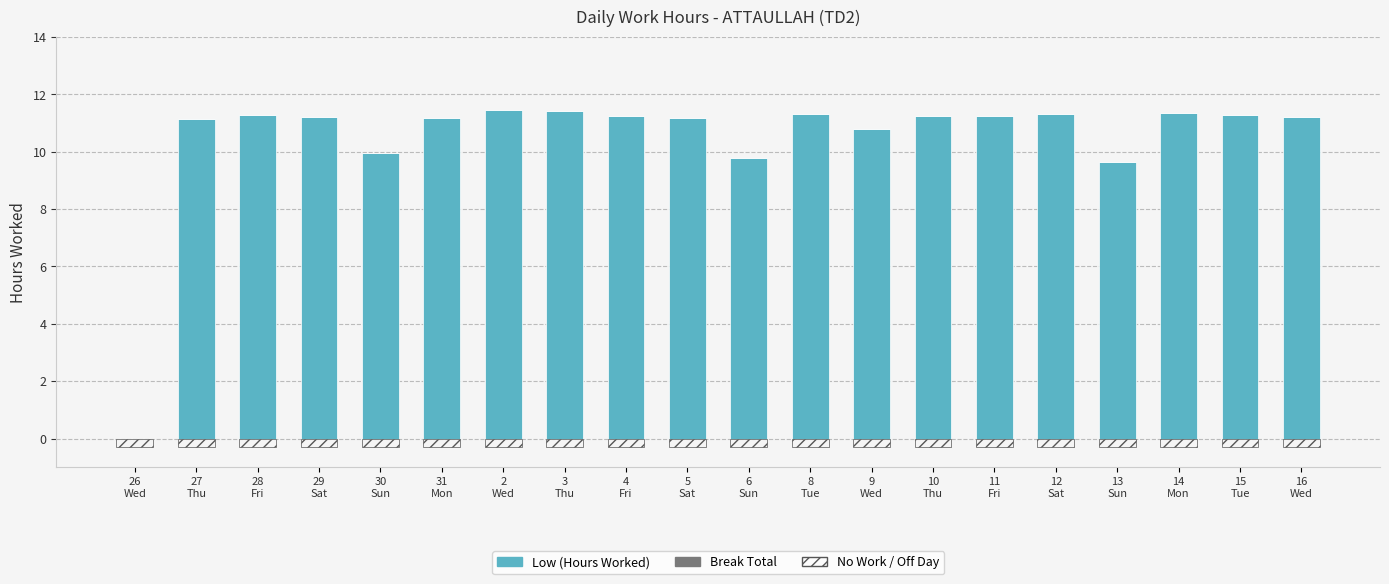

How many bars are there in each group?

3